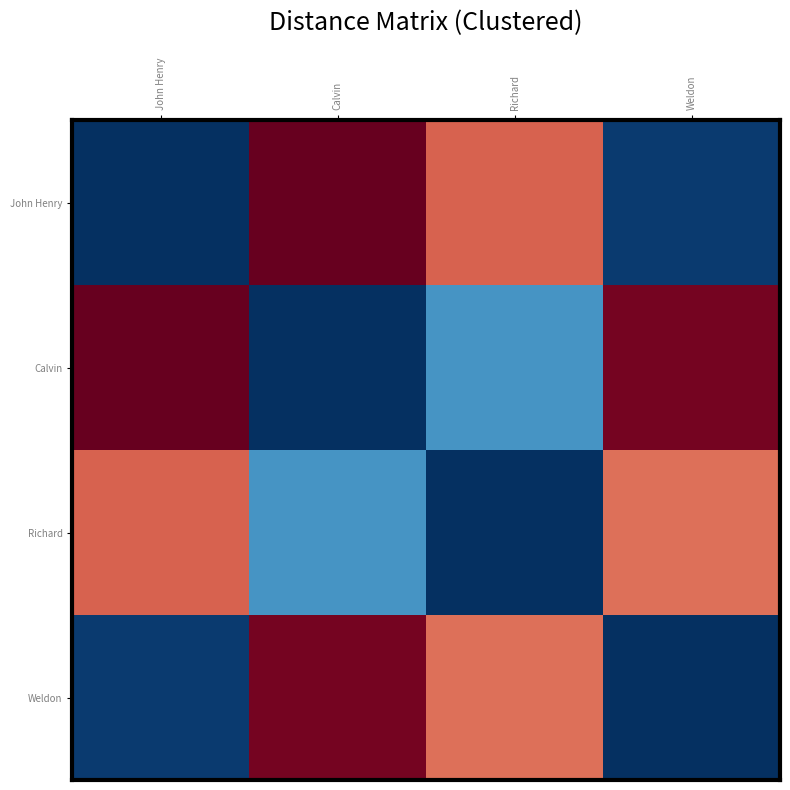

Reading left to right, list all the values displayed in this chart.

John Henry: John Henry=0	Calvin=49	Richard=39	Weldon=1
Calvin: John Henry=49	Calvin=0	Richard=10	Weldon=48
Richard: John Henry=39	Calvin=10	Richard=0	Weldon=38
Weldon: John Henry=1	Calvin=48	Richard=38	Weldon=0